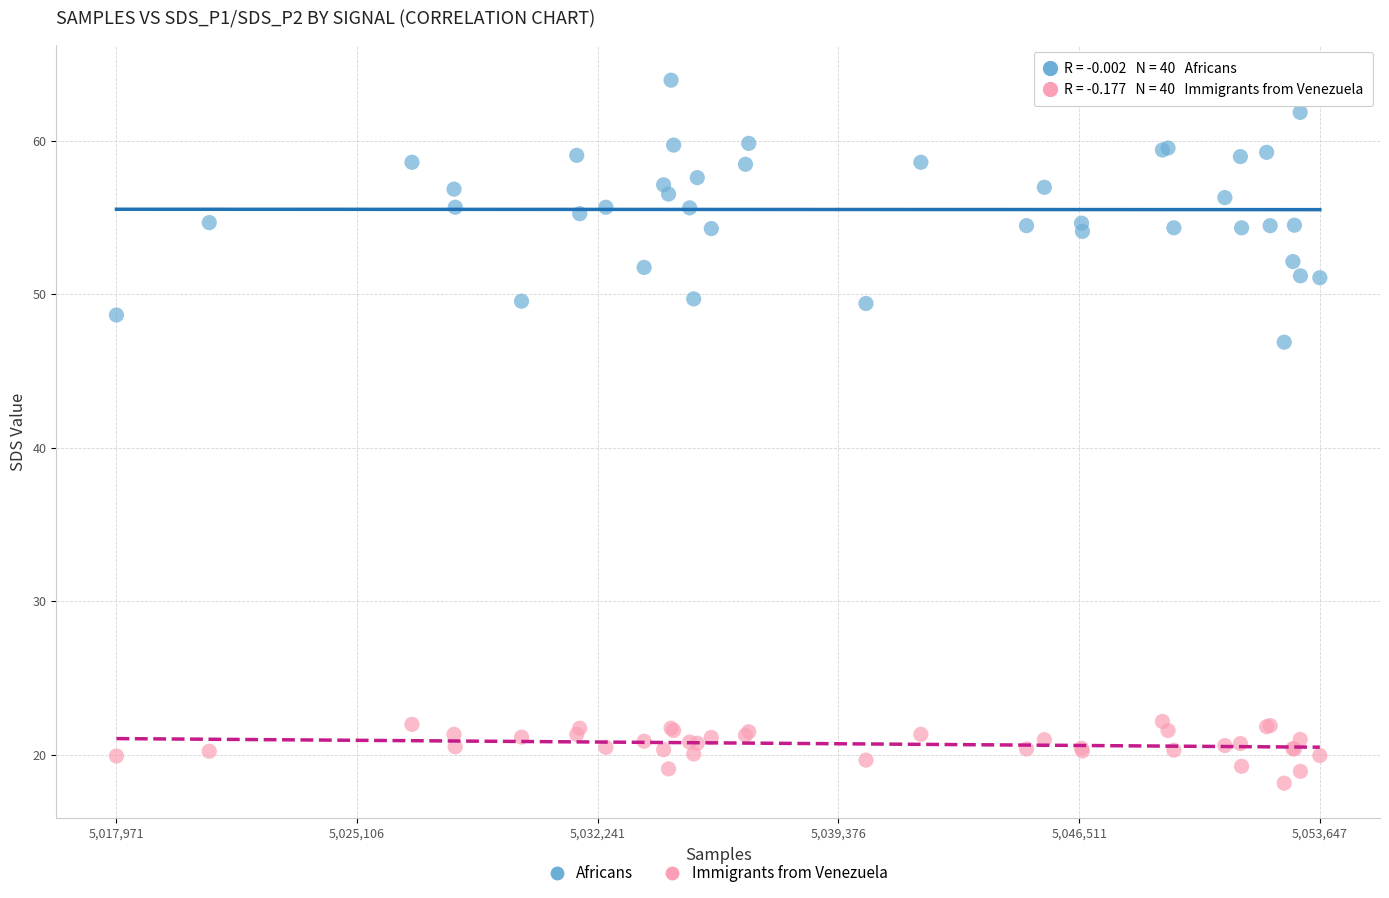

Across all series, what Y value is closest to 41?

46.9